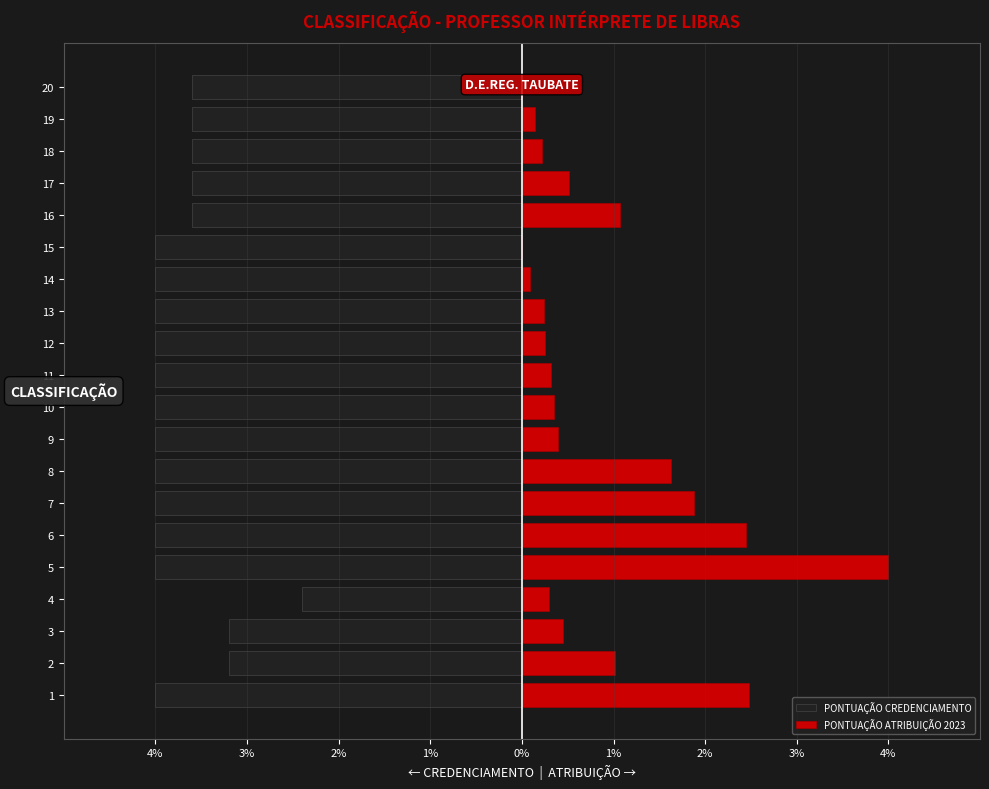

What is the value of the PONTUAÇÃO CREDENCIAMENTO bar at the 15th from the left?

-4.0